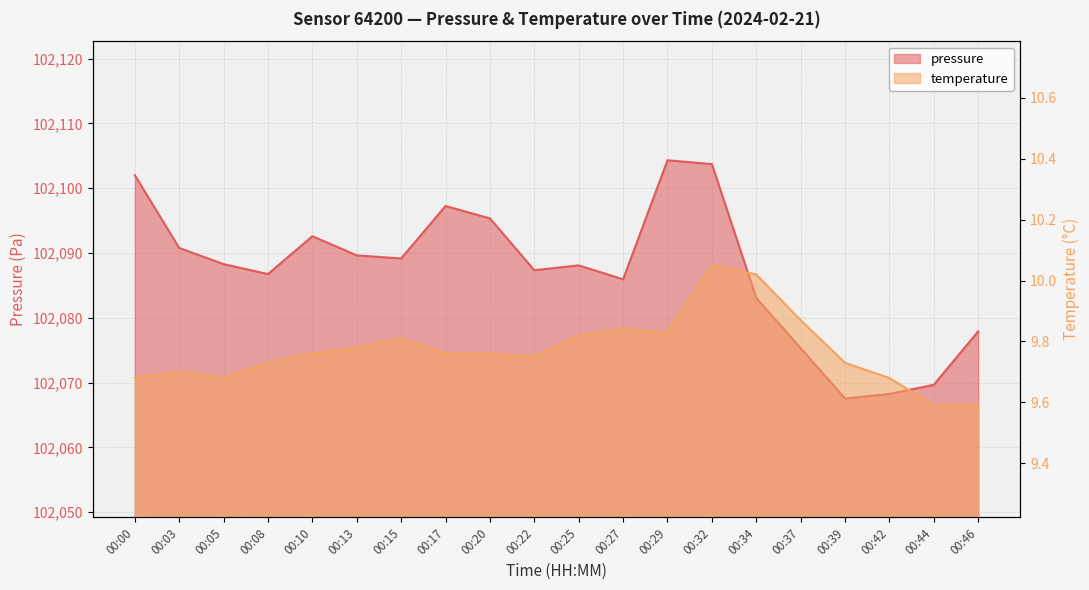

Reading left to right, transcribe all the data shown in this chart.

pressure: 102102.0	102090.8	102088.3	102086.8	102092.6	102089.6	102089.2	102097.2	102095.3	102087.3	102088.1	102085.9	102104.3	102103.7	102083.1	102075.3	102067.6	102068.2	102069.7	102077.9
temperature: 9.7	9.7	9.7	9.7	9.8	9.8	9.8	9.8	9.8	9.8	9.8	9.8	9.8	10.1	10.0	9.9	9.7	9.7	9.6	9.6